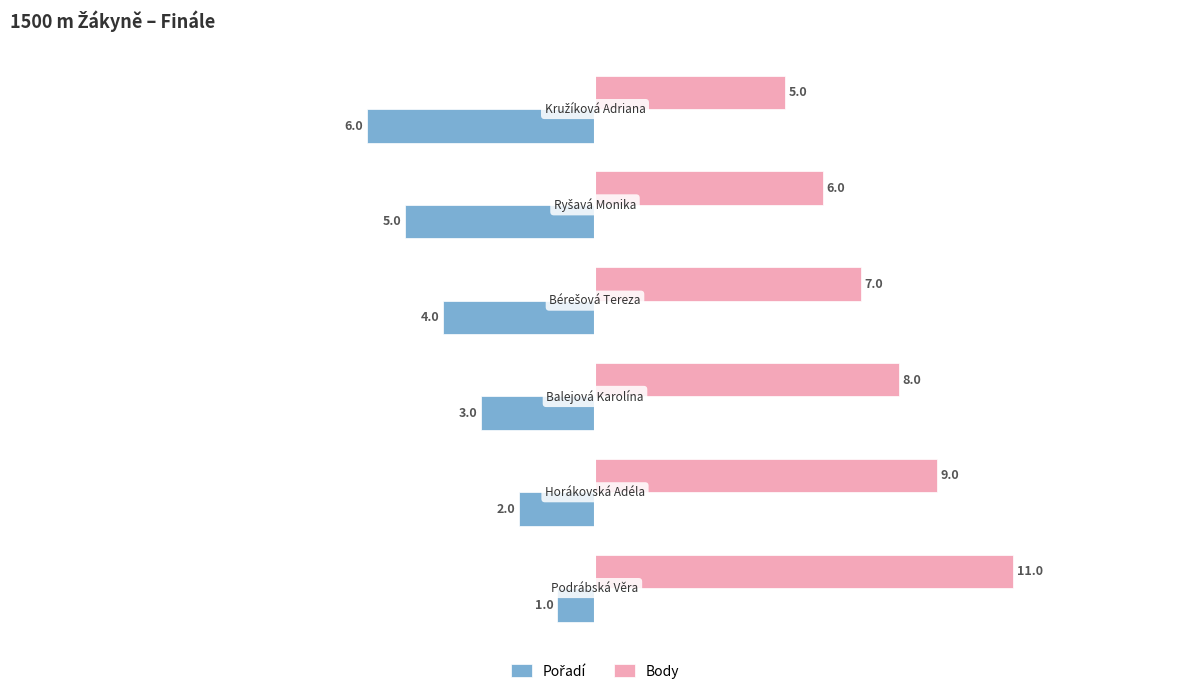

Which series has the largest total across all categories?

Body